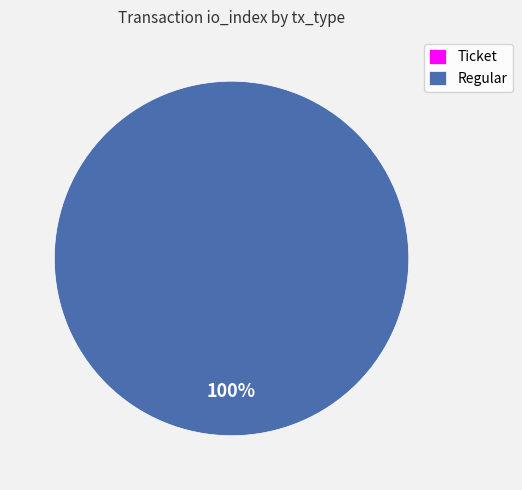

Combined, do Ticket and Regular account for over 50%?

Yes